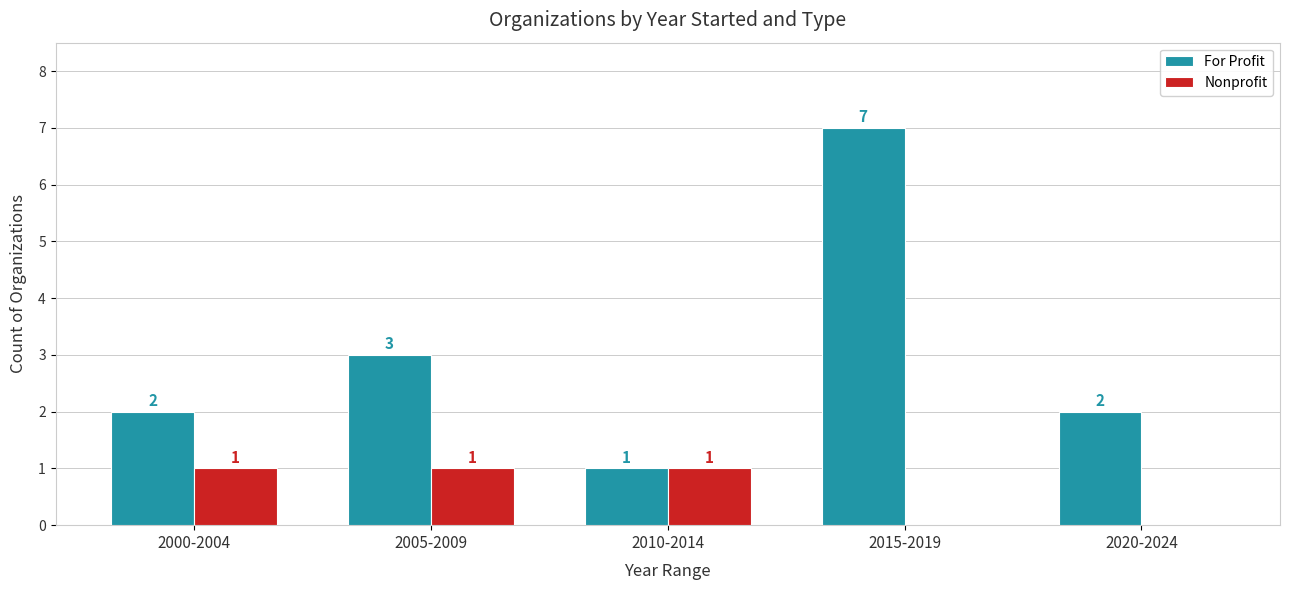

Is it true that Nonprofit equals 1 at 2005-2009?

True